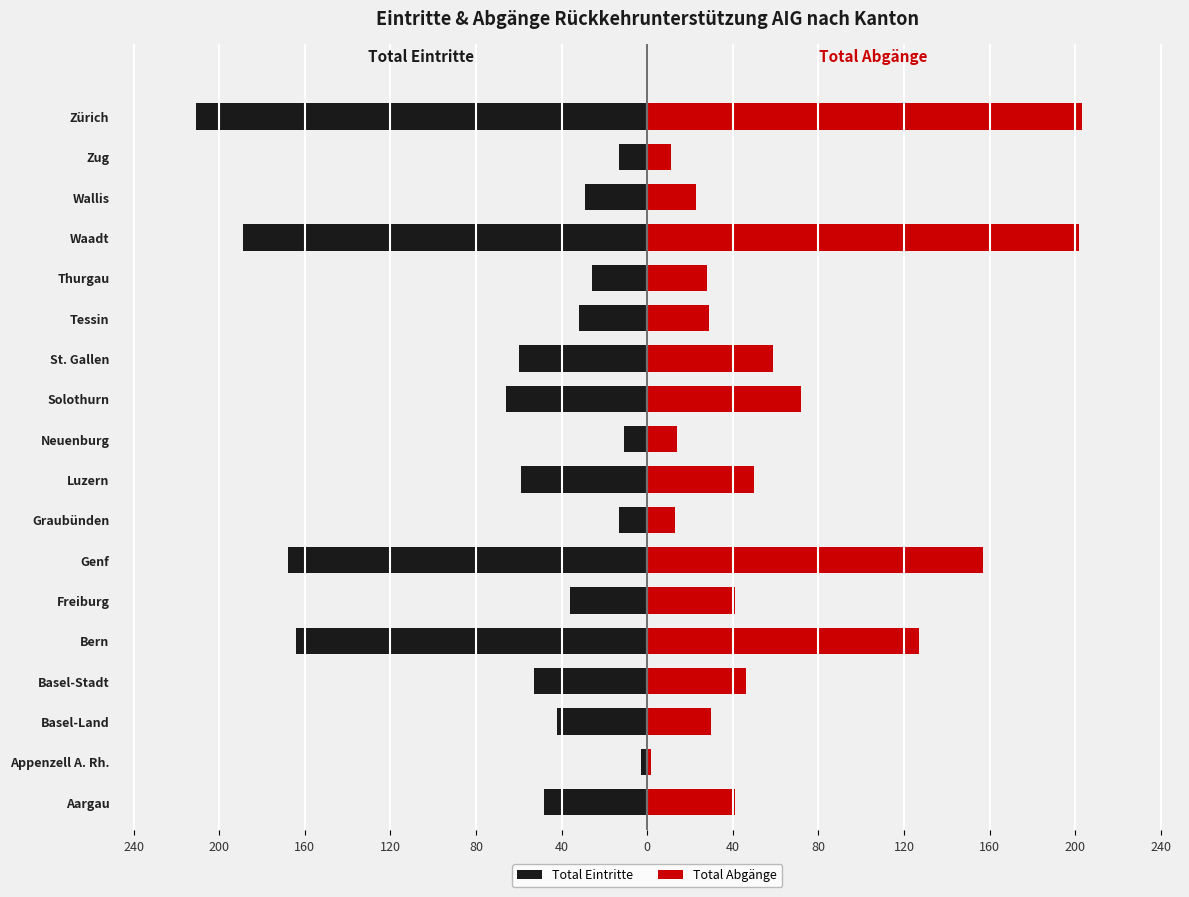

How many bars are there in each group?

2